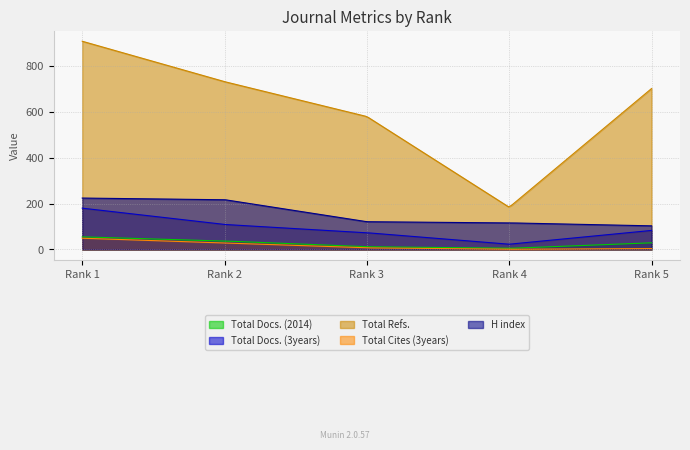

How many data points does each series have?

5